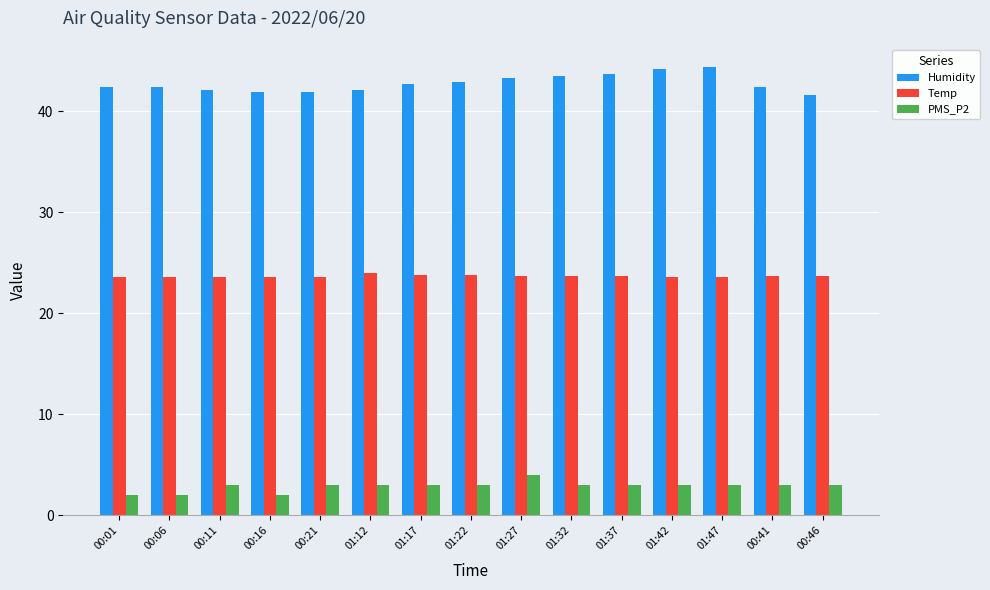

What is the total value across all series at 00:16?

67.5